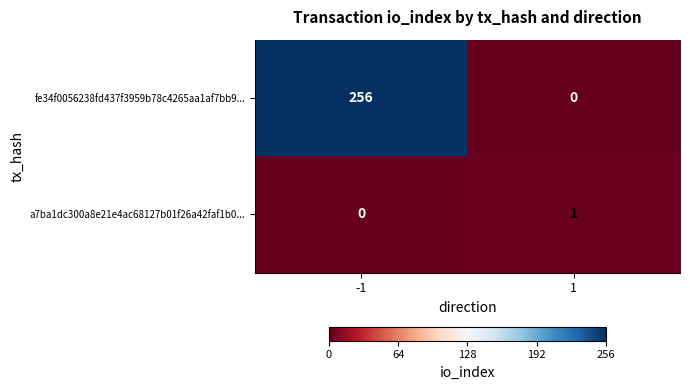

The value of fe34f0056238fd437f3959b78c4265aa1af7bb9... at 1 is 0. True or false?

True